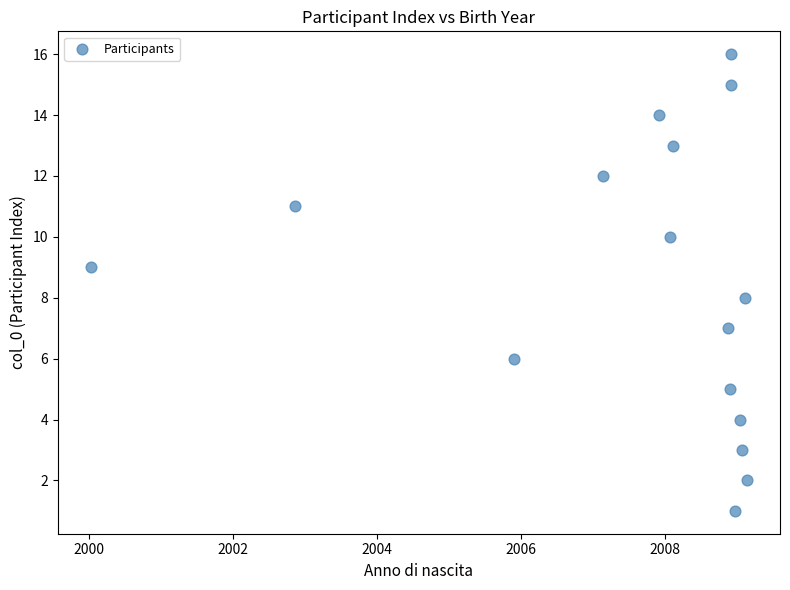

What is the range of Y values (max minus min)?

15